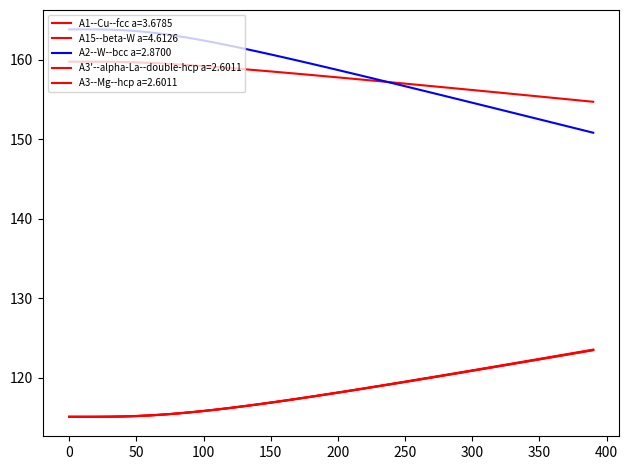

What is the difference between the maximum and minimum values in the A15--beta-W a=4.6126 series?

5.0